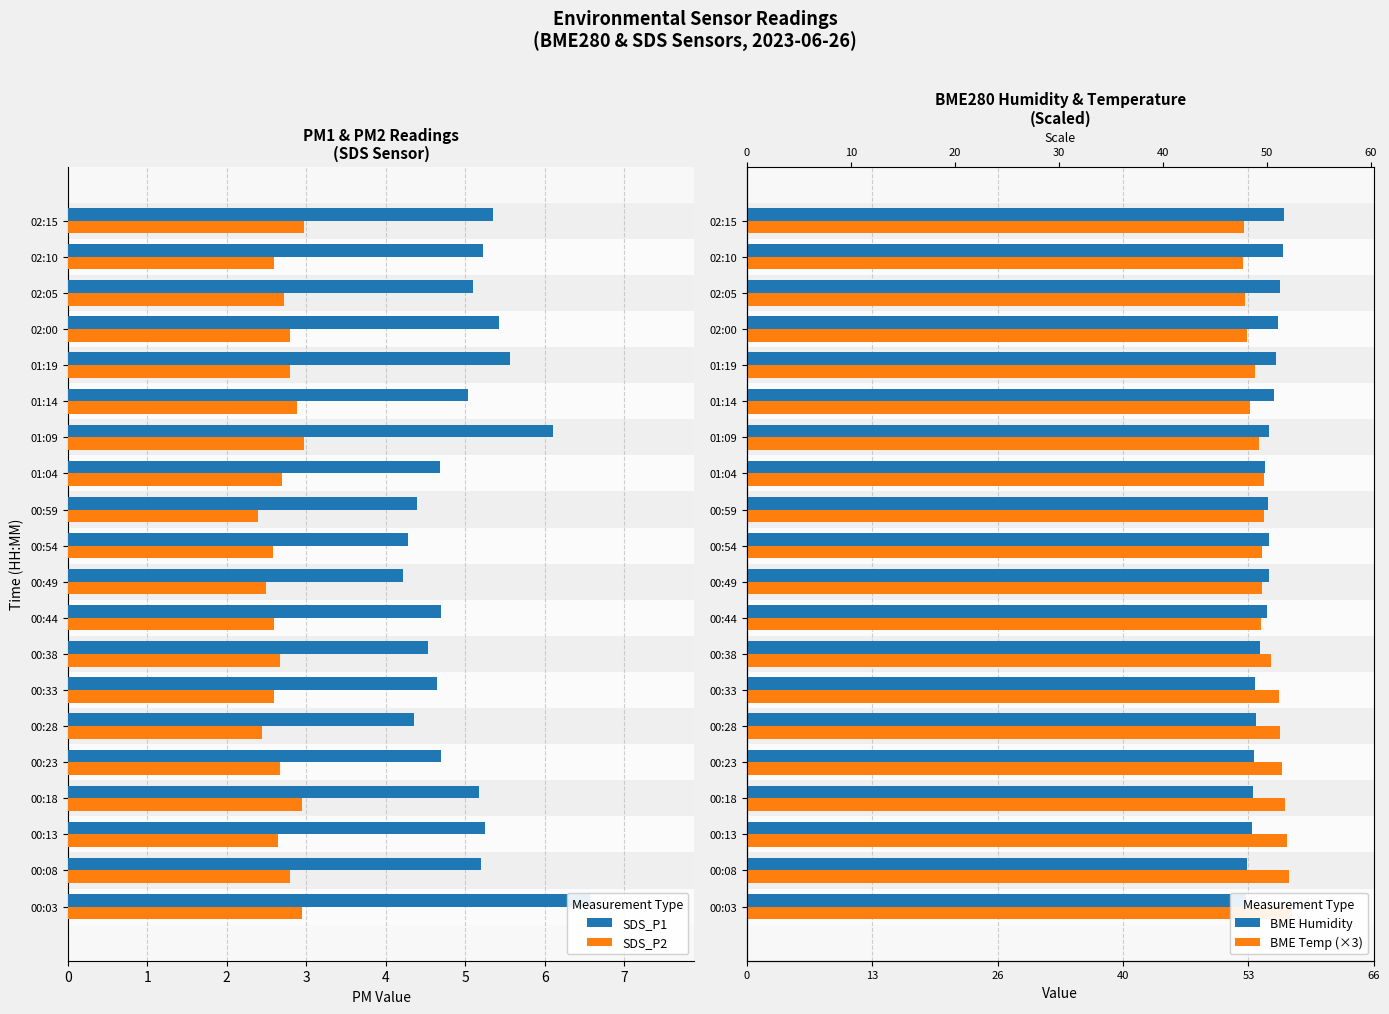

What value does the BME Temp (×3) series have at 01:14?

52.9